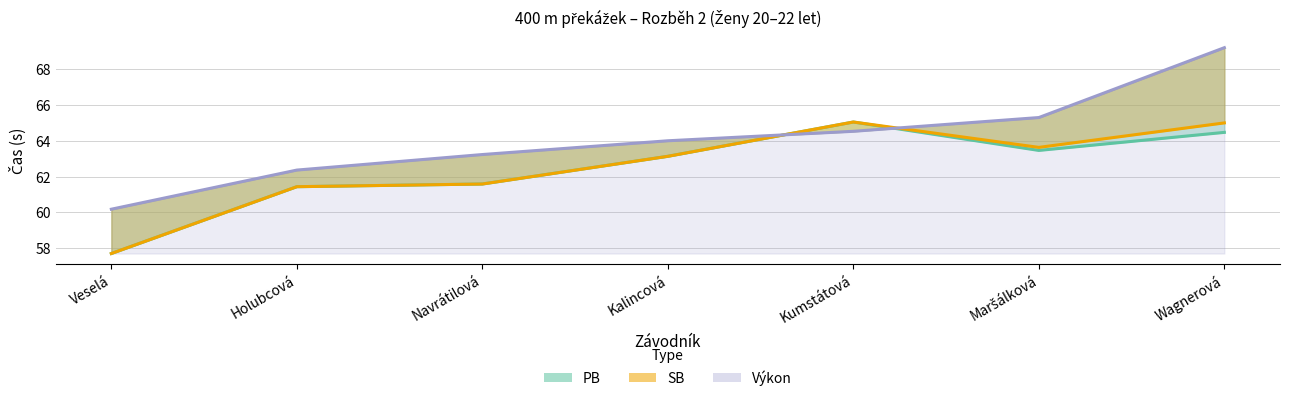

Reading right to left, what are all the values shown in this chart?

Výkon: 69.2	65.3	64.5	64.0	63.2	62.4	60.2
PB: 64.5	63.5	65.0	63.1	61.6	61.4	57.7
SB: 65.0	63.6	65.0	63.1	61.6	61.4	57.7